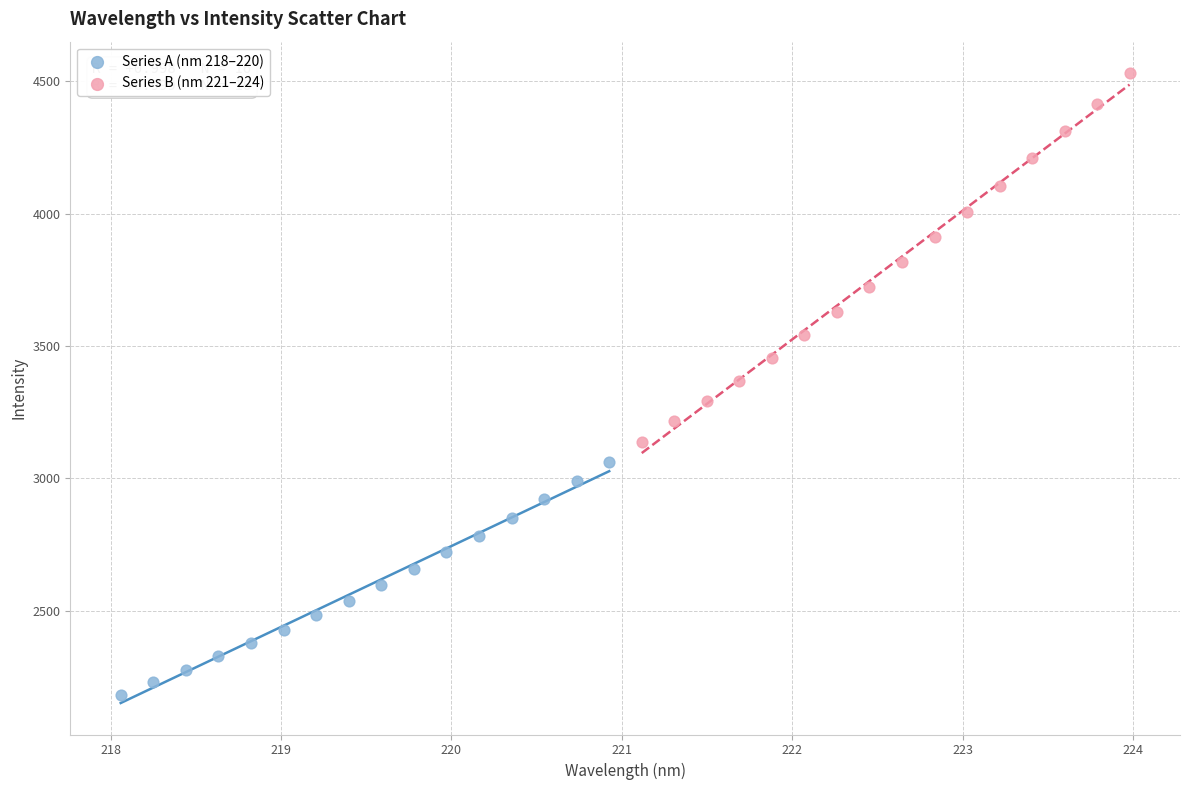

Which series reaches the maximum Y coordinate?

Series B (nm 221–224)